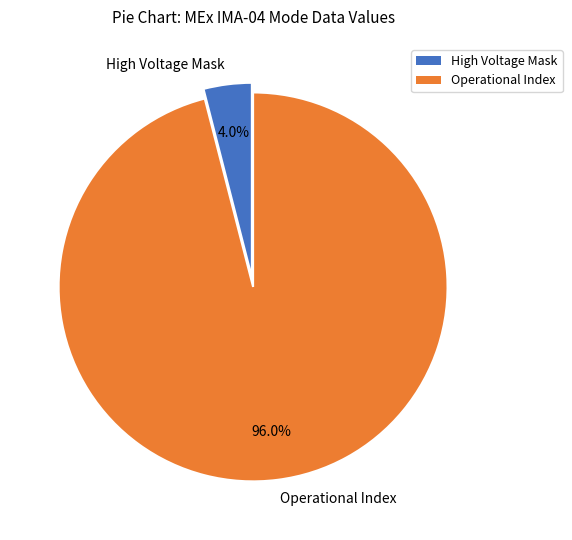

Which has a higher value, Operational Index or High Voltage Mask?

Operational Index